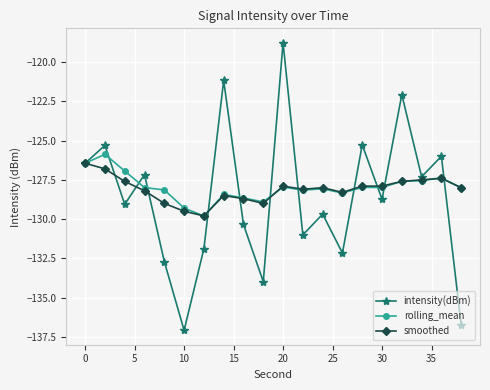

What is the smallest value displayed?

-137.1